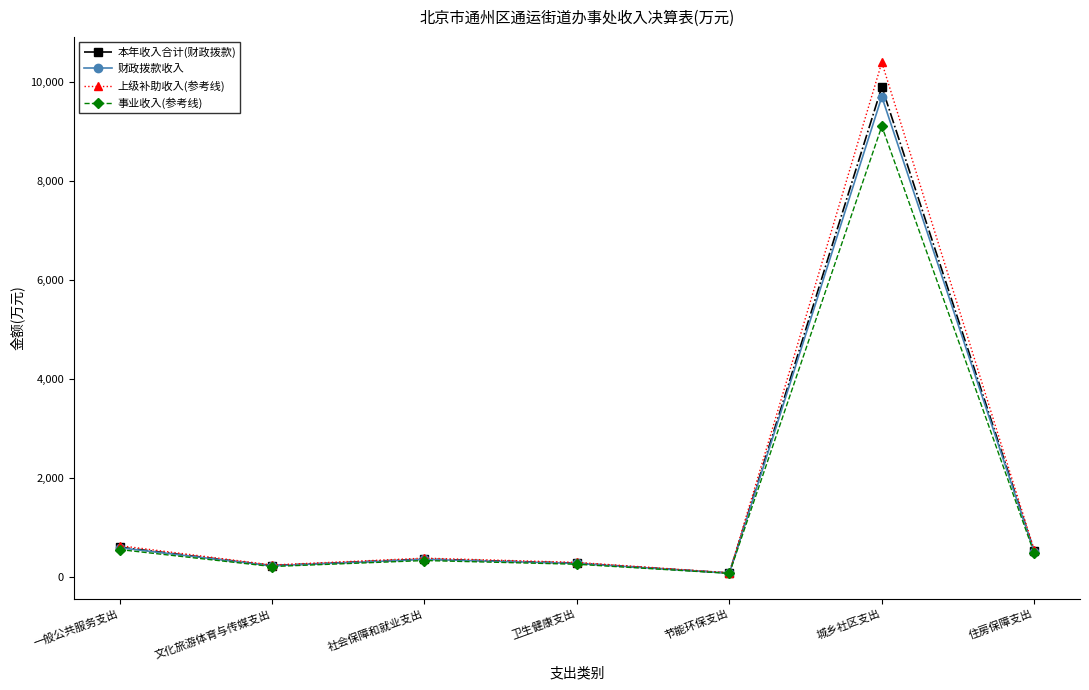

The 本年收入合计(财政拨款) series shows 237.9 at 文化旅游体育与传媒支出. True or false?

True